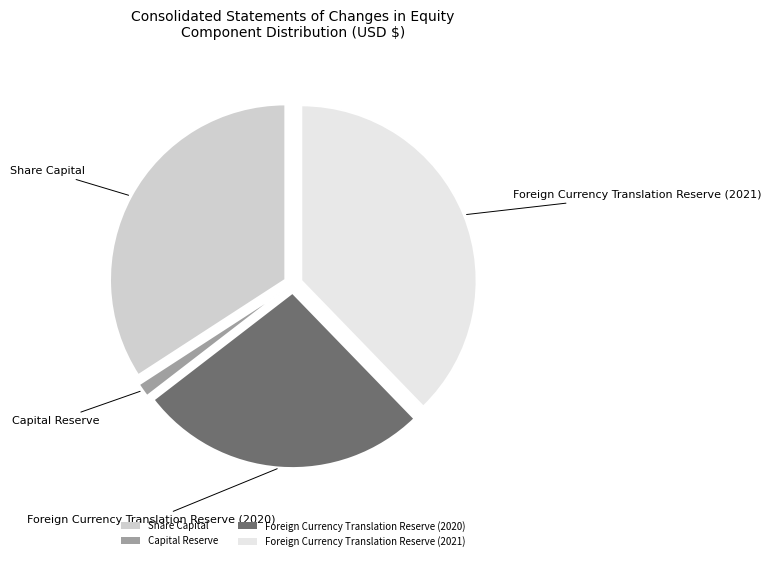

Which has a higher value, Foreign Currency Translation Reserve (2021) or Foreign Currency Translation Reserve (2020)?

Foreign Currency Translation Reserve (2021)